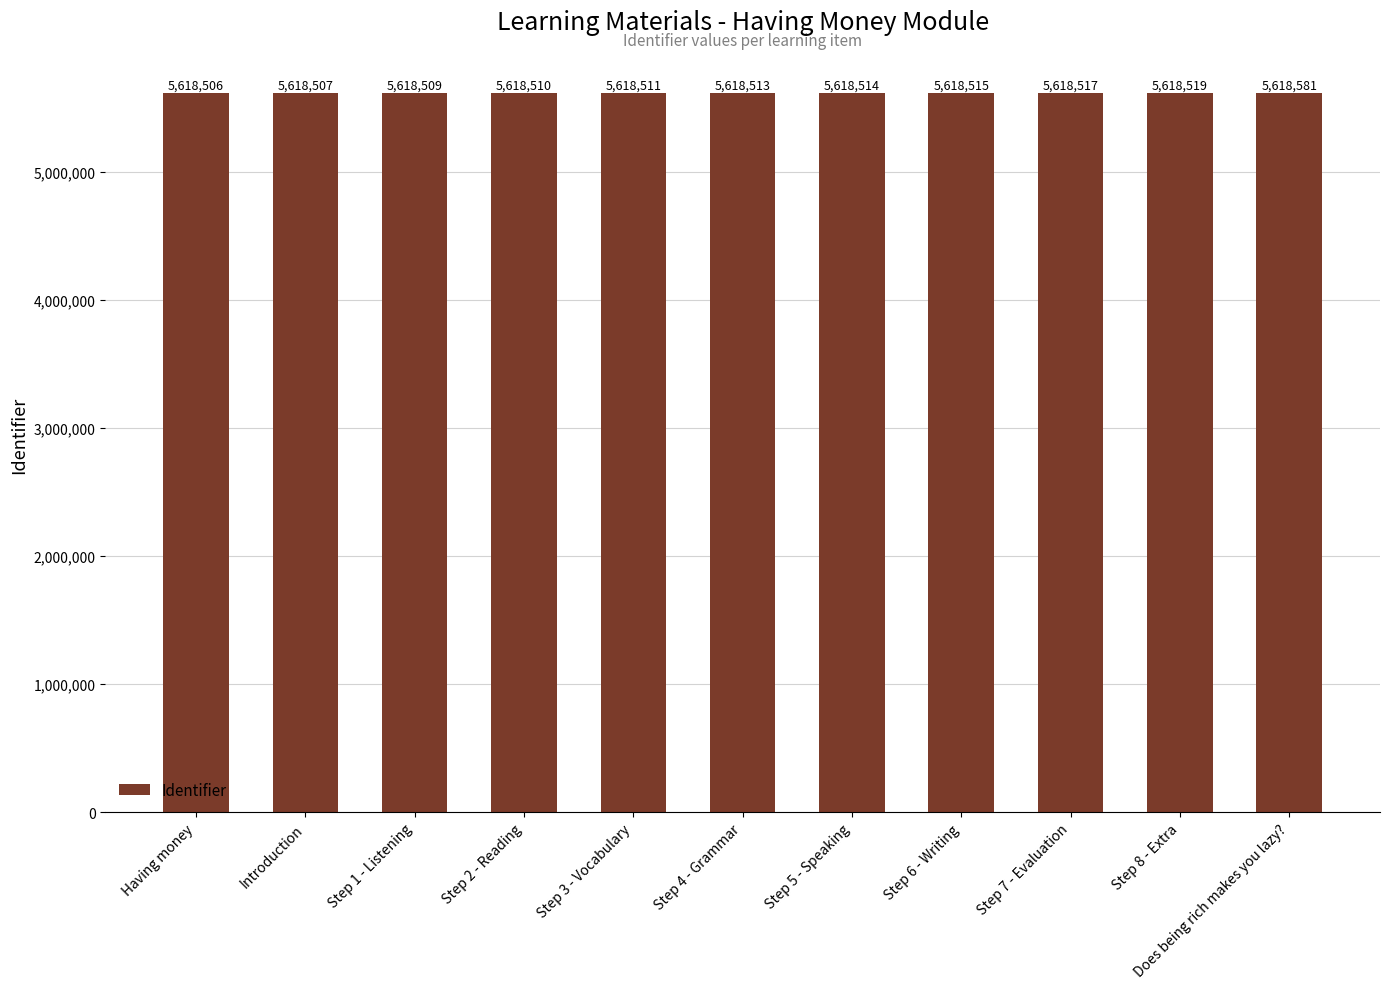

Which label corresponds to the largest value in the chart?

Does being rich makes you lazy?